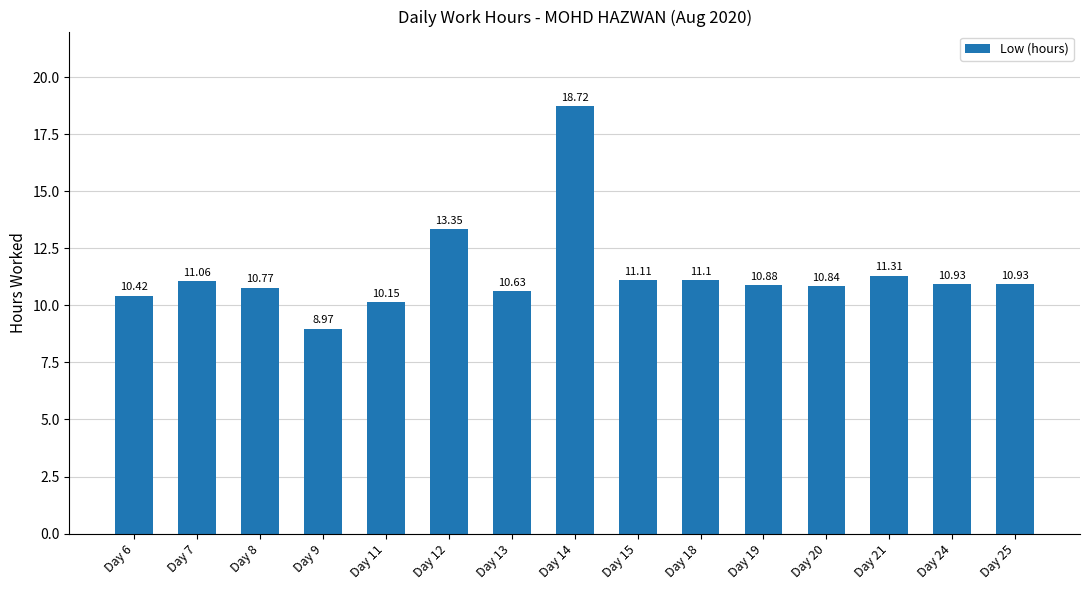

Where does the data first go above 10?

Day 6